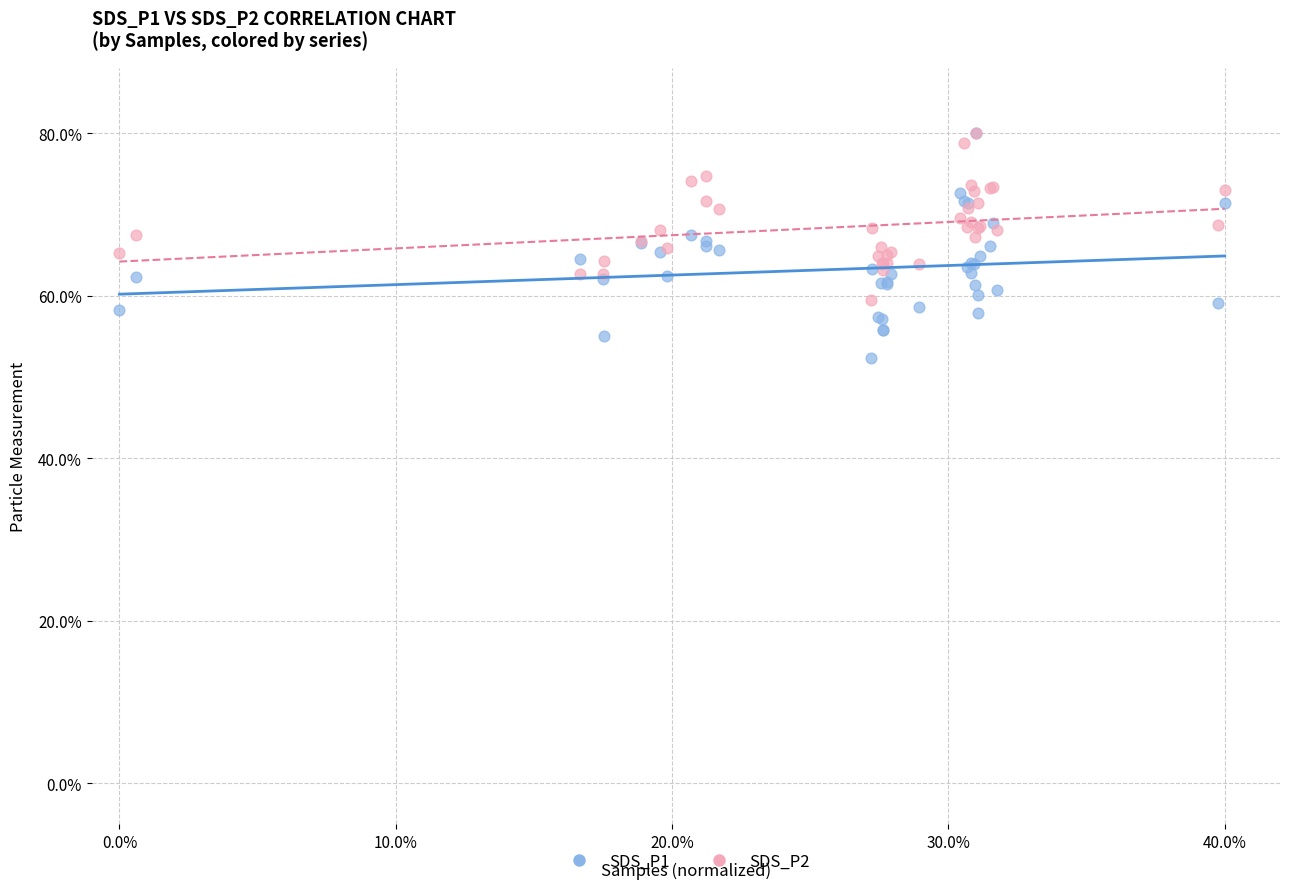

What are all the series names shown in the legend?

SDS_P1, SDS_P2